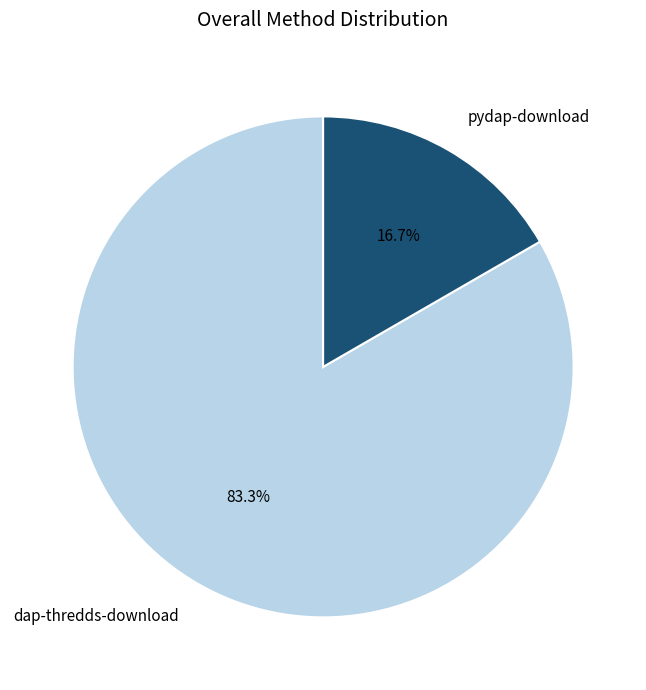

To the nearest percent, what is the average slice percentage?

50%